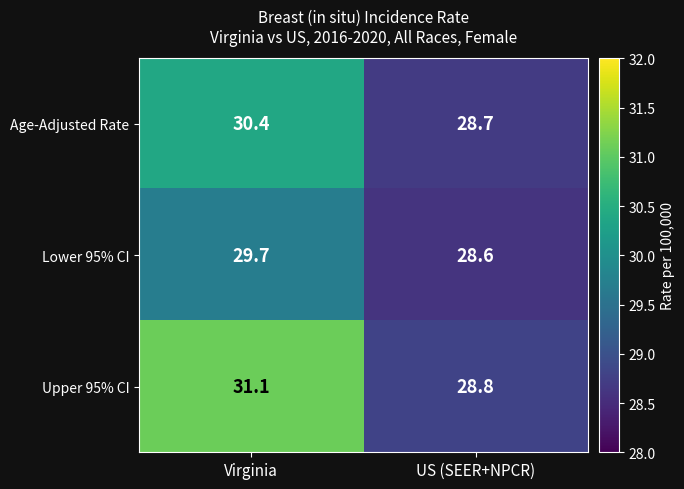

What is the total value across all series at US (SEER+NPCR)?

86.1